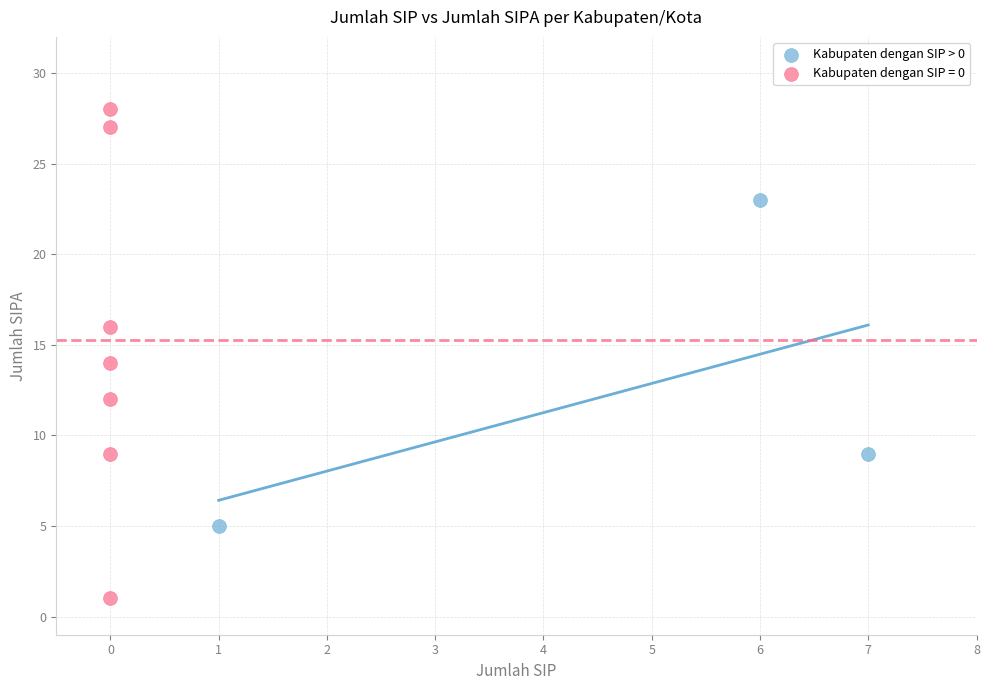

Which series contains the highest Y value?

Kabupaten dengan SIP = 0